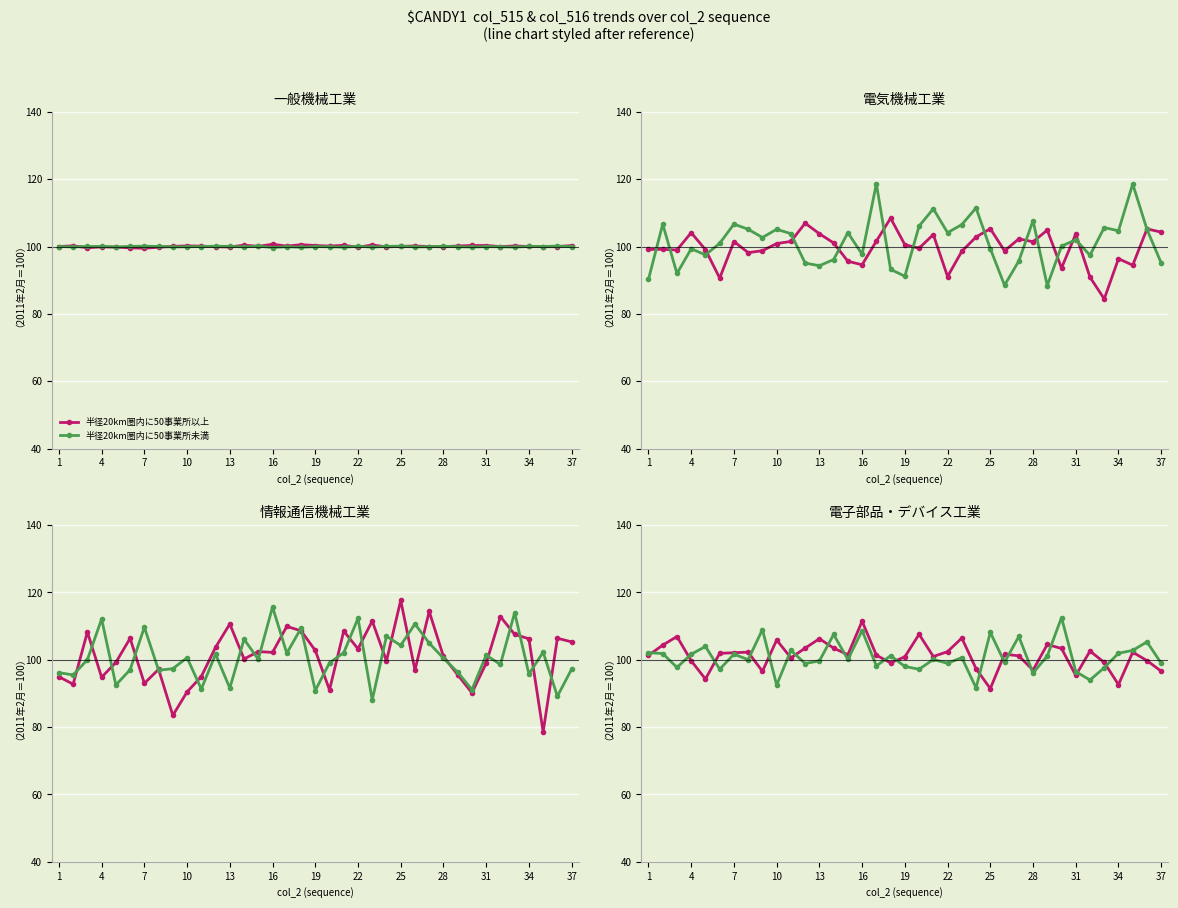

What is the difference between the maximum and minimum values in the 半径20km圏内に50事業所未満 series?

20.9